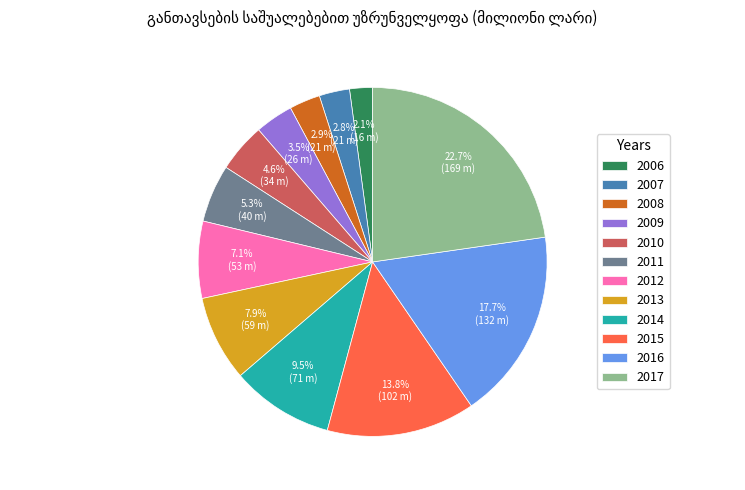

Is 2011 the majority of the pie?

No